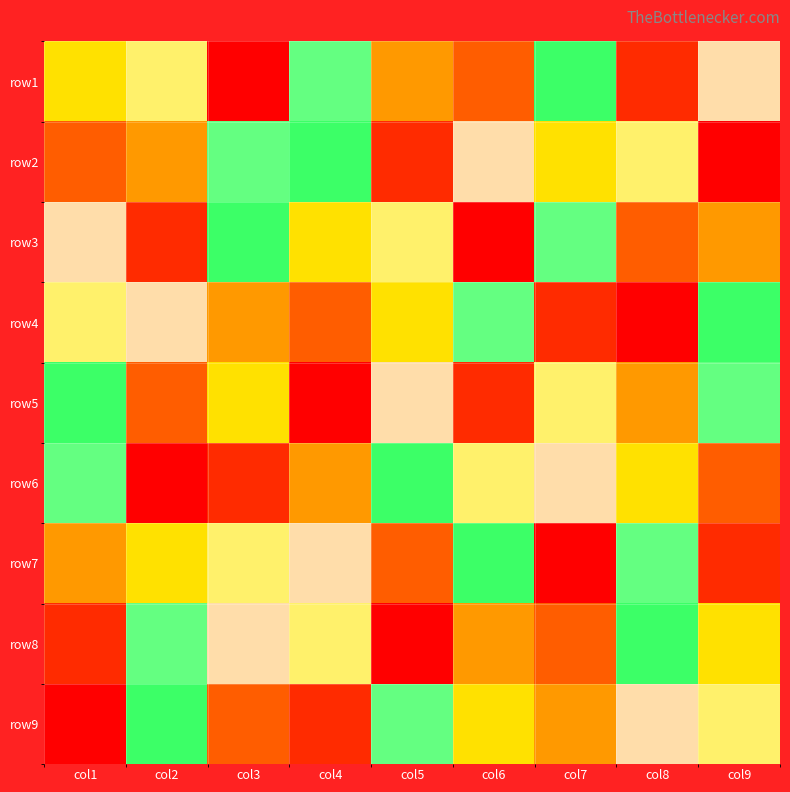

Which category has the lowest value across all series?

col3